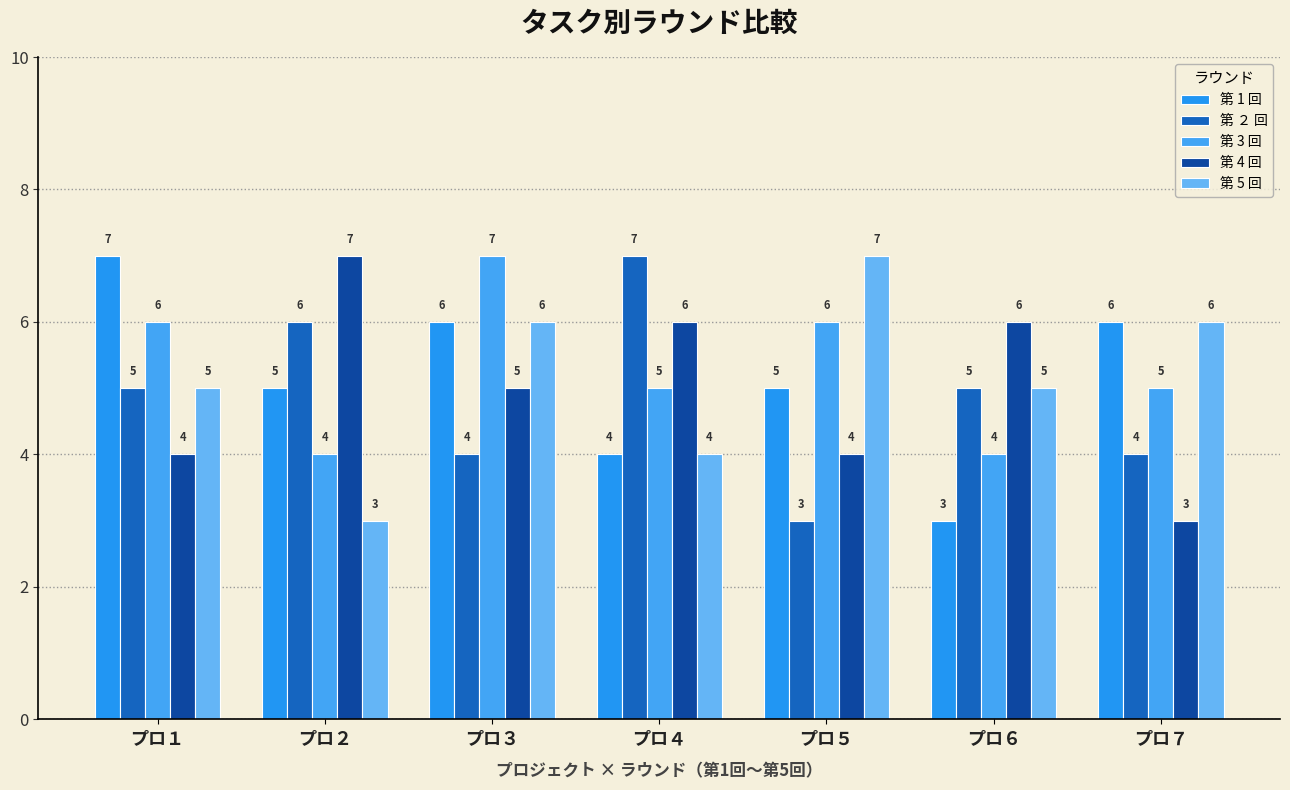

How many data points in 第 5 回 are less than 5?

2